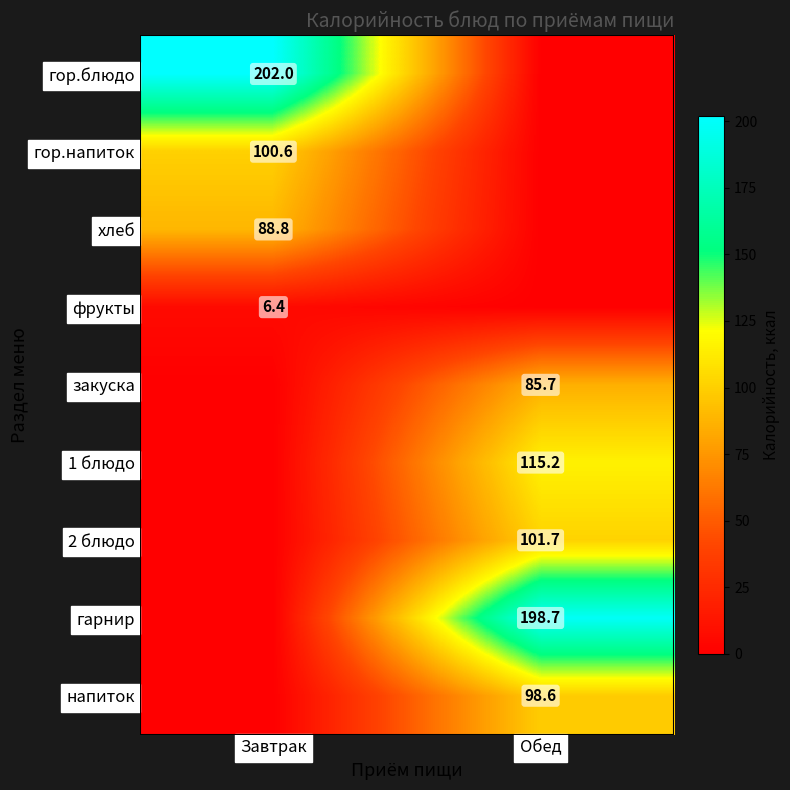

Where does the фрукты series first go above 6?

Завтрак